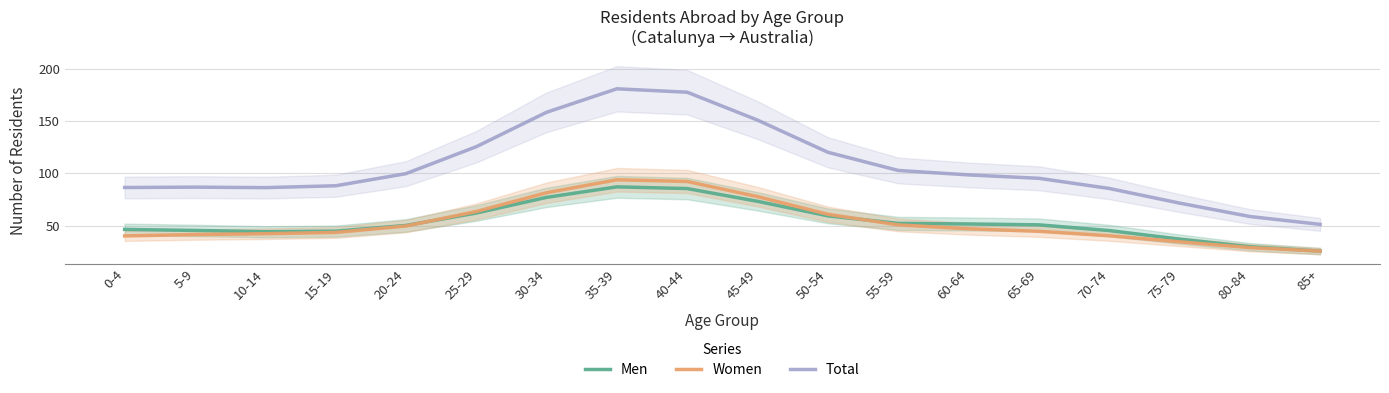

Reading left to right, transcribe all the data shown in this chart.

Men: 0-4=46.3	5-9=45.3	10-14=44.1	15-19=44.6	20-24=50.1	25-29=62.0	30-34=76.9	35-39=87.0	40-44=85.4	45-49=73.2	50-54=59.3	55-59=52.1	60-64=51.5	65-69=50.7	70-74=45.2	75-79=37.0	80-84=29.7	85+=25.6
Women: 0-4=40.1	5-9=41.4	10-14=42.2	15-19=43.4	20-24=49.5	25-29=63.4	30-34=81.4	35-39=93.8	40-44=92.1	45-49=77.7	50-54=60.8	55-59=50.6	60-64=46.9	65-69=44.5	70-74=40.3	75-79=34.5	80-84=28.9	85+=25.5
Total: 0-4=86.4	5-9=86.7	10-14=86.3	15-19=88.0	20-24=99.6	25-29=125.4	30-34=158.3	35-39=180.8	40-44=177.5	45-49=150.8	50-54=120.1	55-59=102.7	60-64=98.4	65-69=95.2	70-74=85.5	75-79=71.5	80-84=58.7	85+=51.1